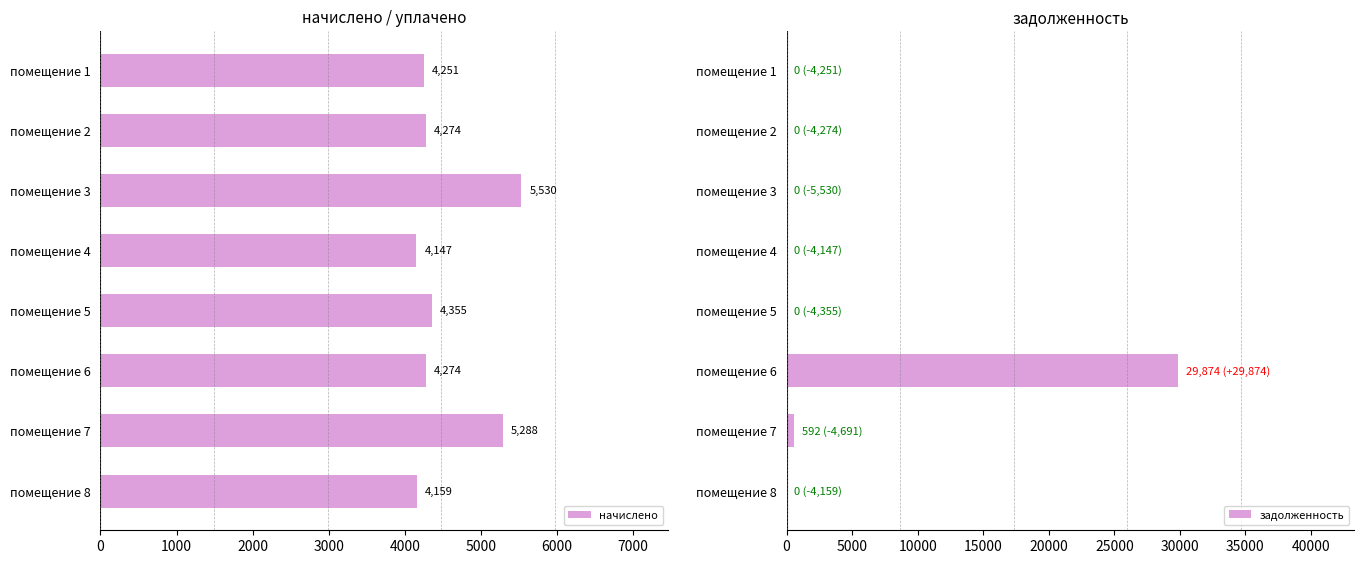

How many distinct data groups are displayed?

2